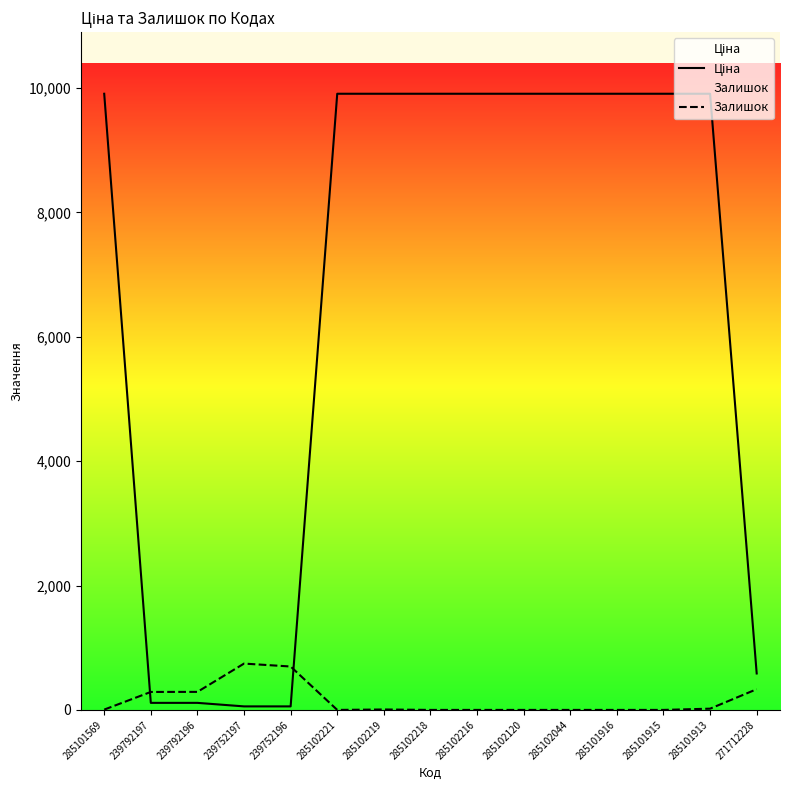

Where is the first local minimum for Залишок?

285102221